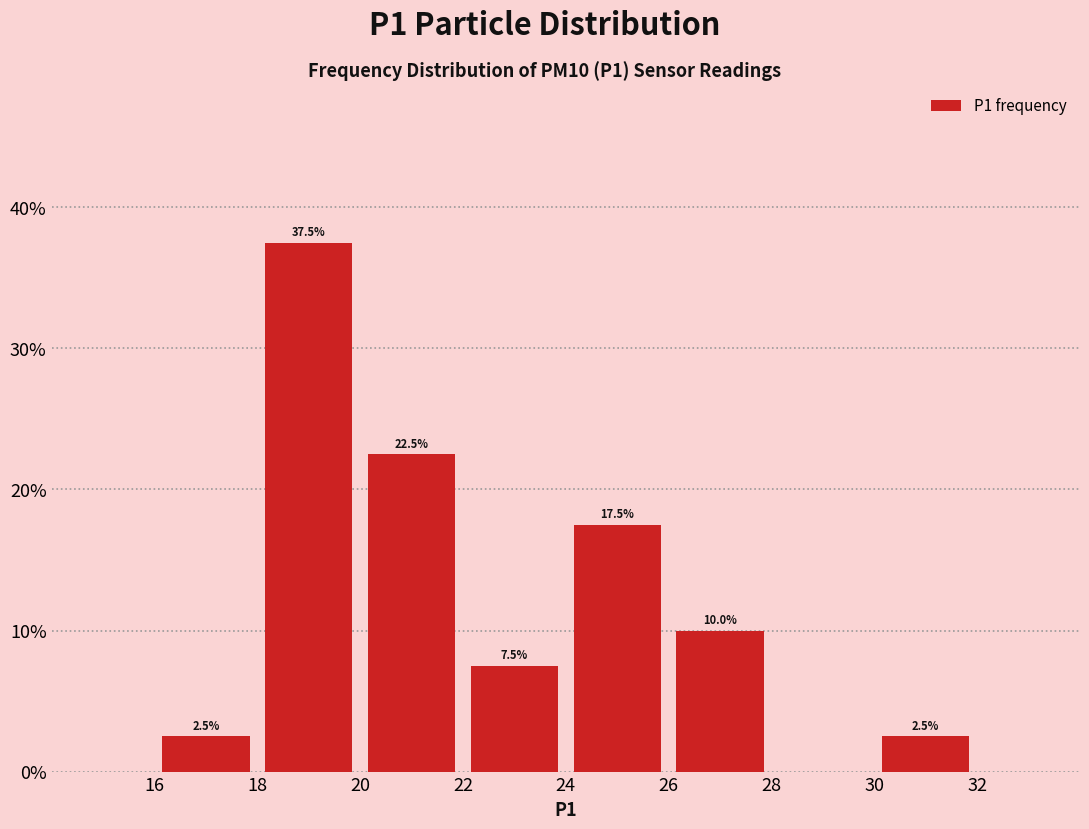

Over which range of the x-axis is the bar tallest?

18 to 20